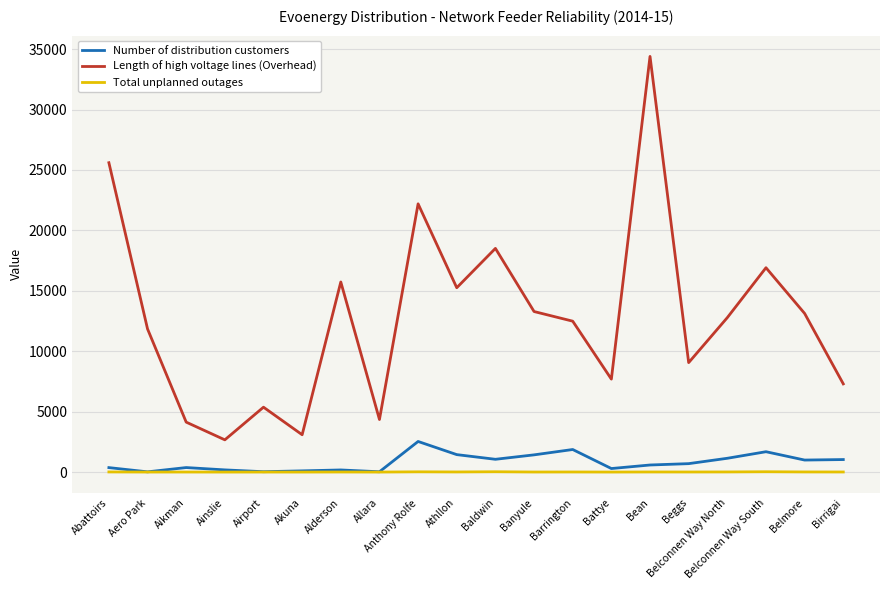

True or false: Length of high voltage lines (Overhead) and Number of distribution customers cross at least once.

False